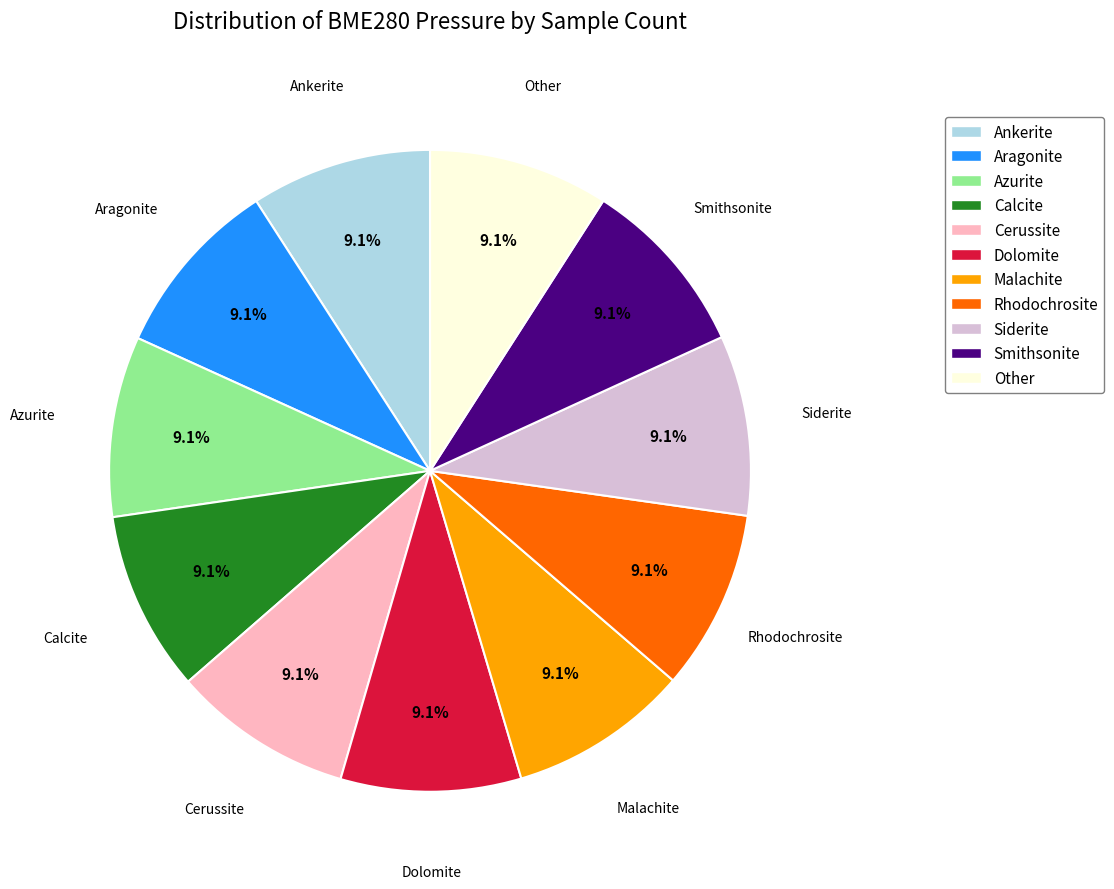

Count the number of slices in the pie.

11